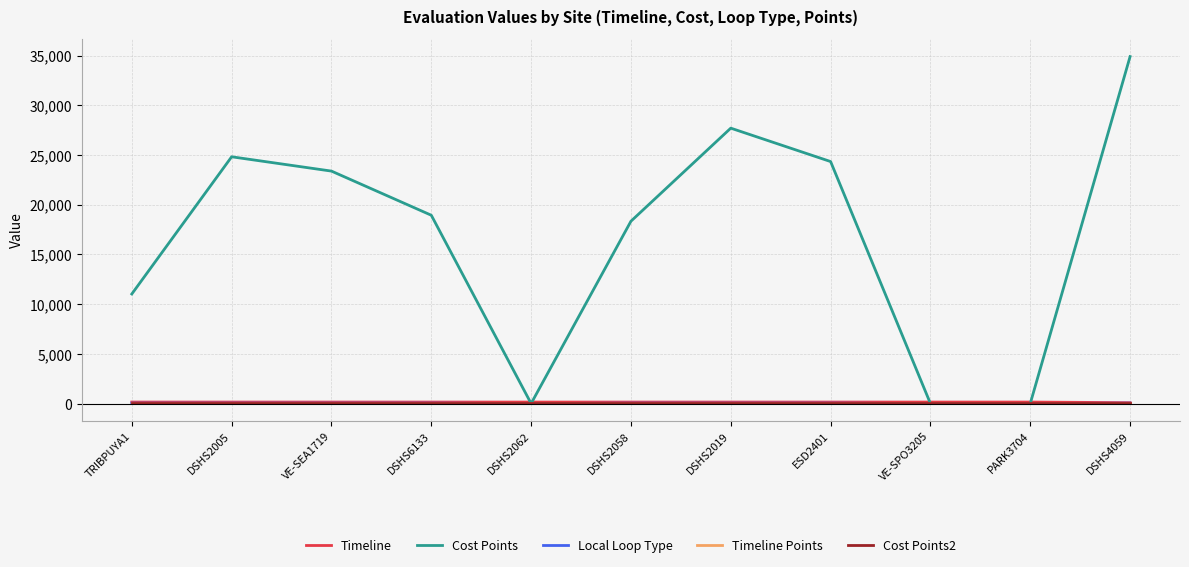

Is this an area chart (filled region under the line)?

No